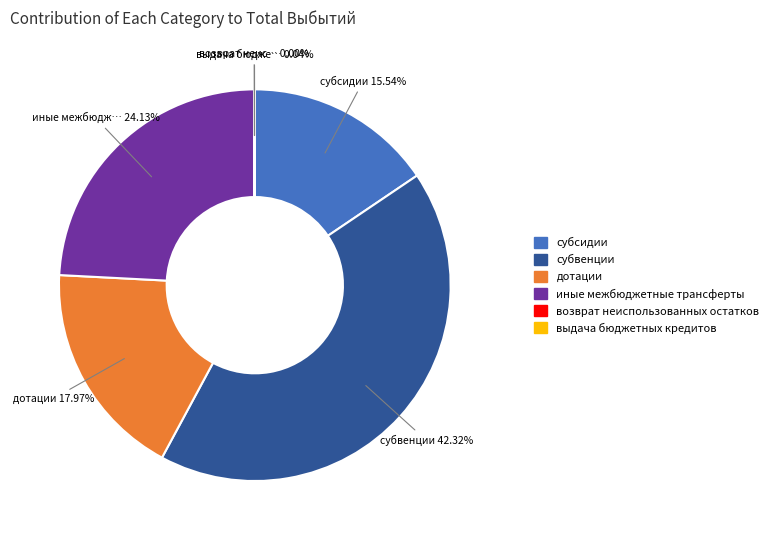

Is субсидии the majority of the pie?

No